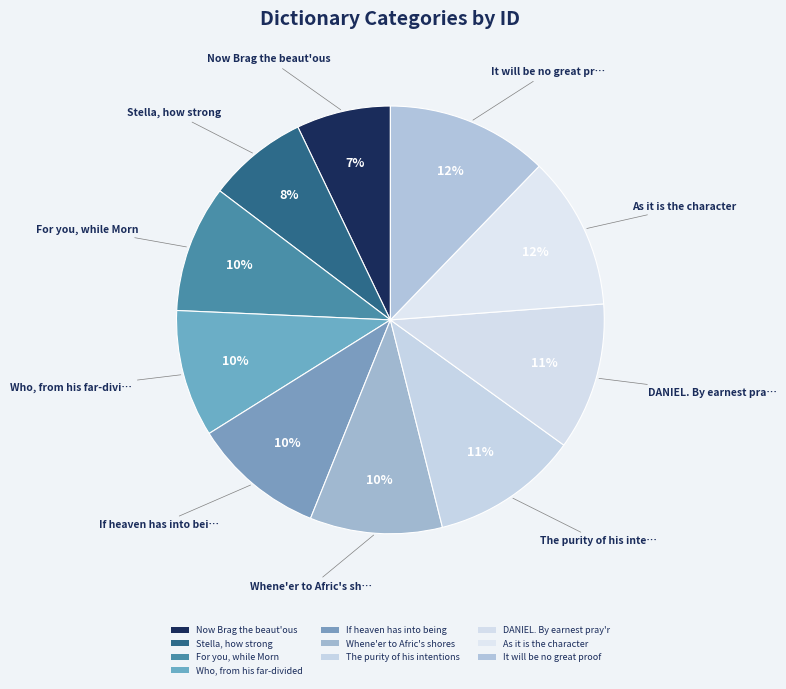

Combined, do Whene'er to Afric's shores and Now Brag the beaut'ous account for over 50%?

No